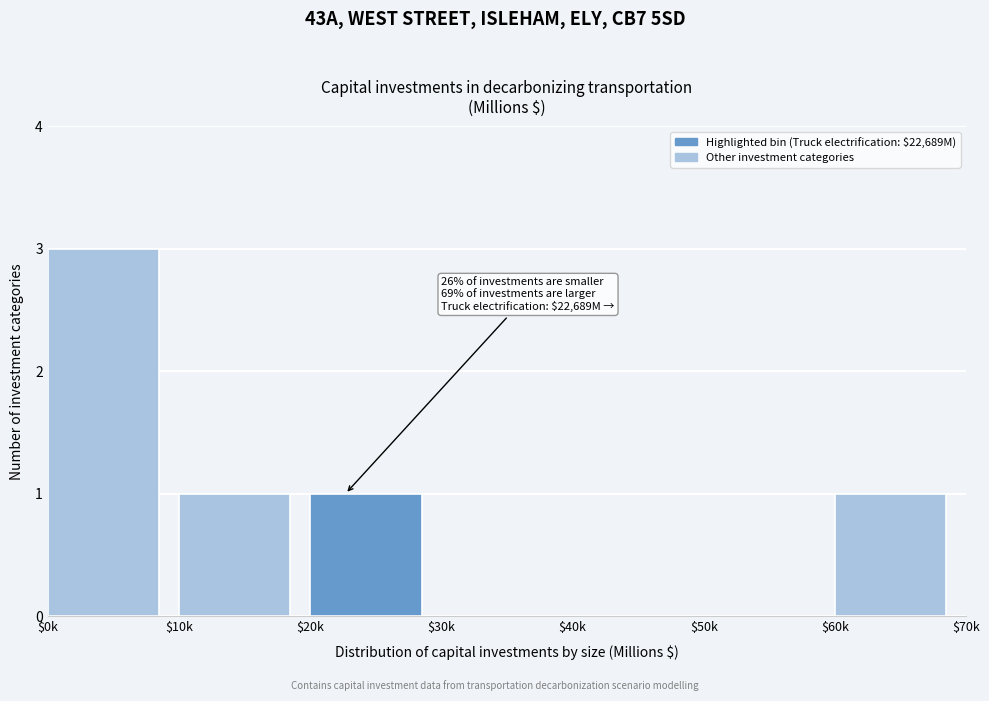

What is the greatest value displayed?

3